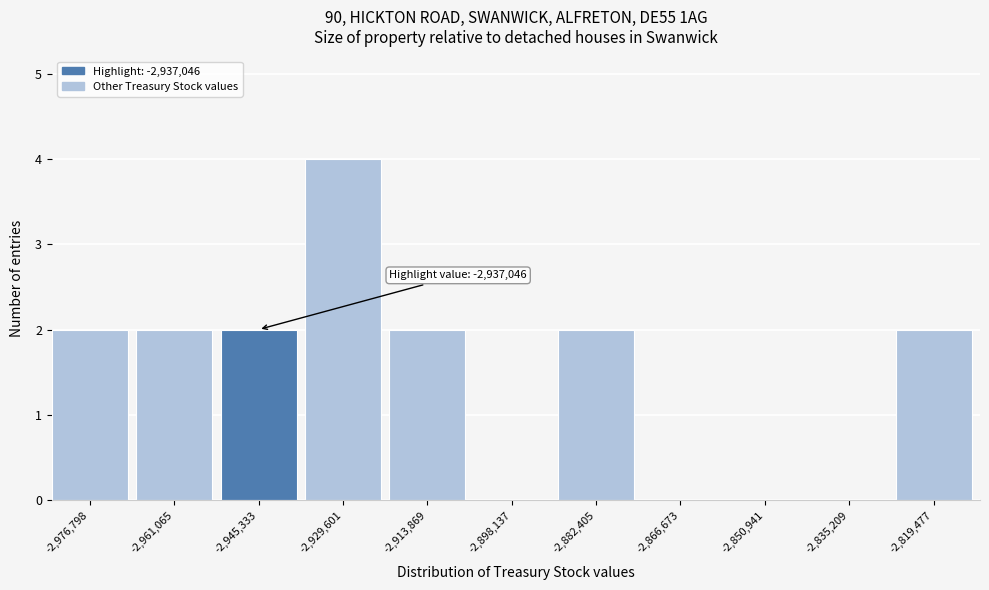

Reading left to right, what are all the values shown in this chart?

-2,976,798=2	-2,961,065=2	-2,945,333=2	-2,929,601=4	-2,913,869=2	-2,898,137=0	-2,882,405=2	-2,866,673=0	-2,850,941=0	-2,835,209=0	-2,819,477=2